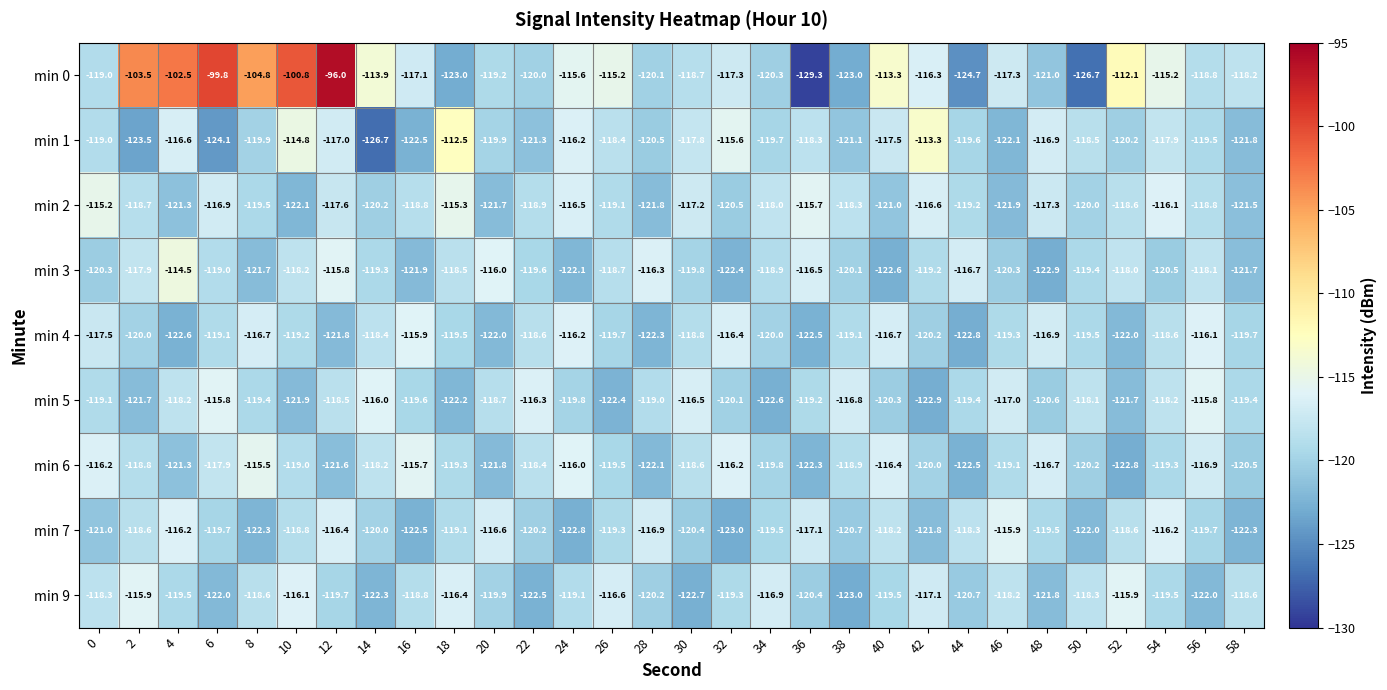

What is the spread (max minus min) of values at 14?

12.8